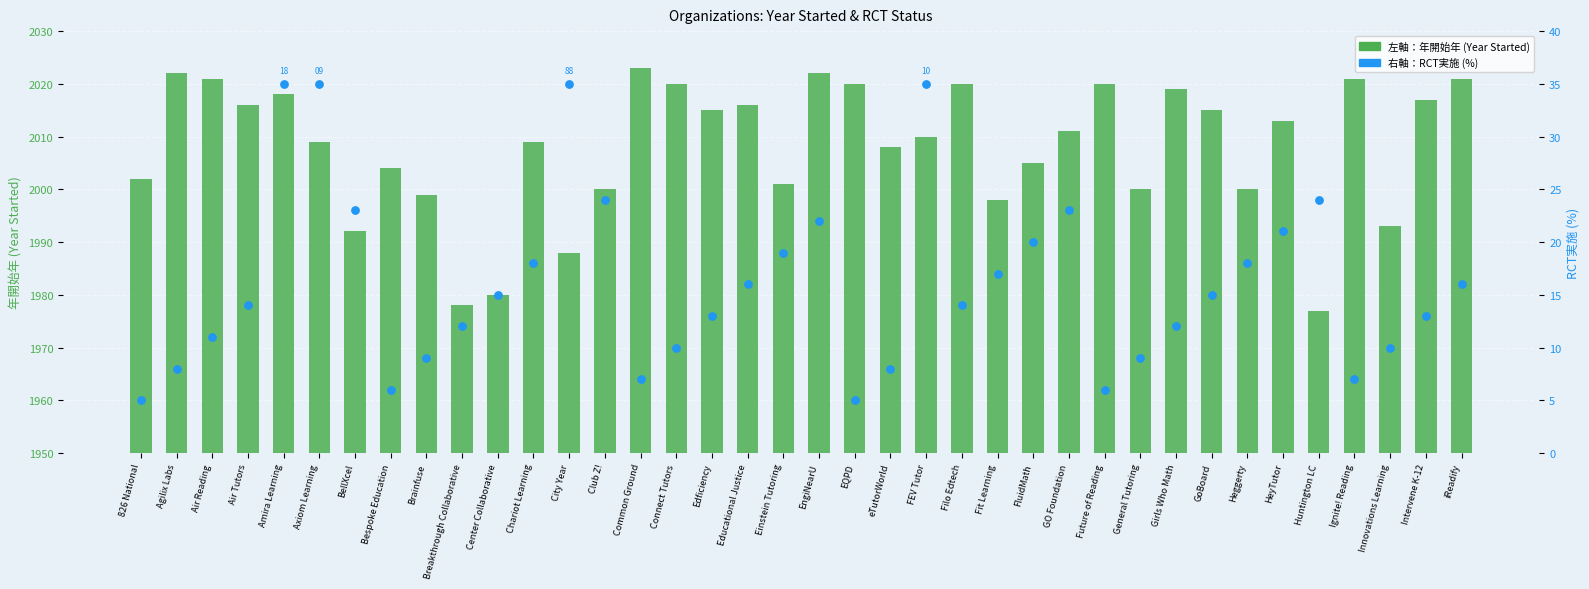

Which series reaches the minimum Y coordinate?

RCT実施 (%)